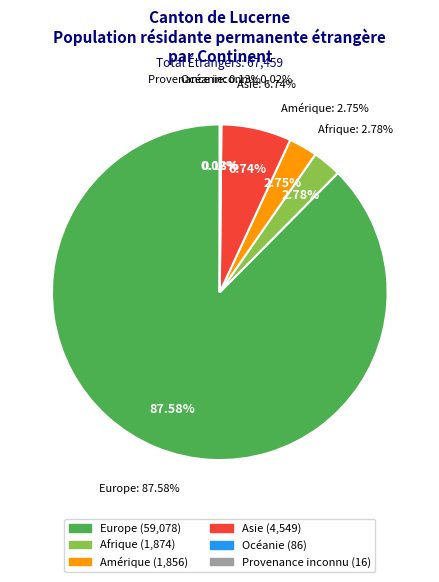

What percentage is the Amérique slice, to the nearest percent?

3%